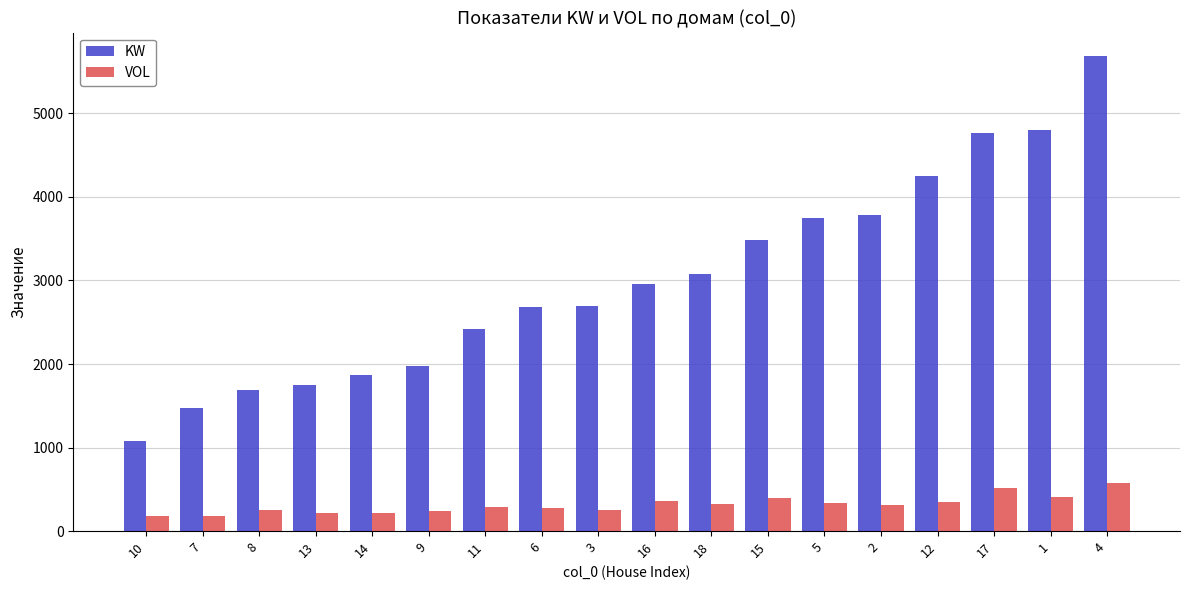

Is the value of VOL at 14 greater than the value of KW at 5?

No